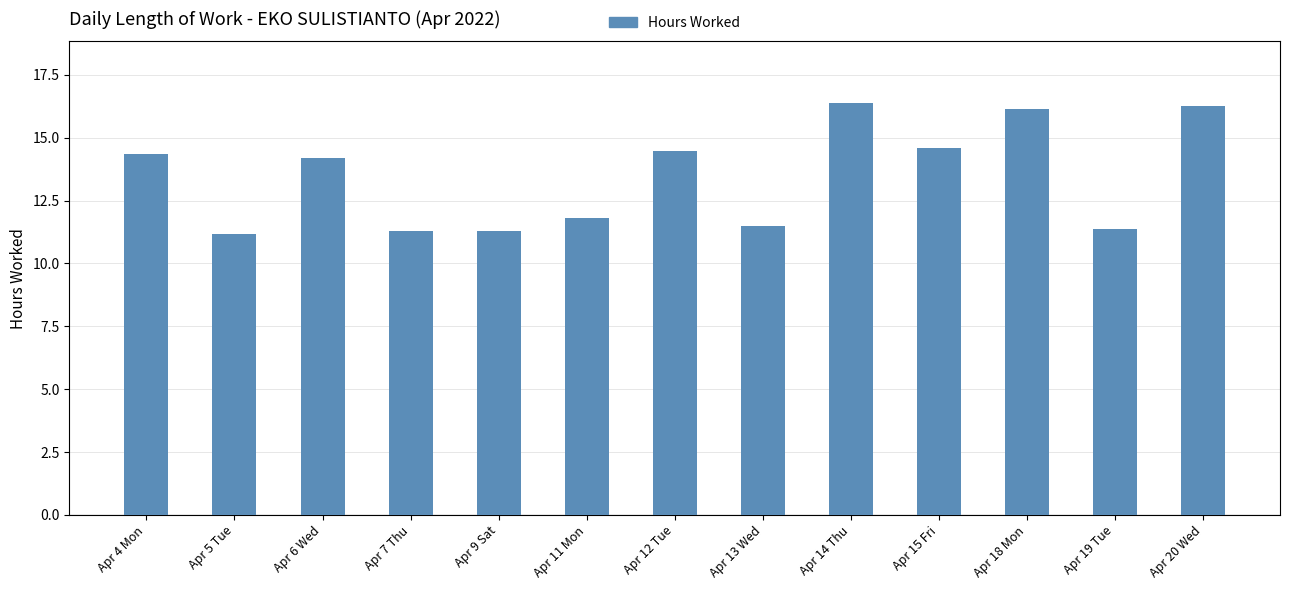

Approximately how many times larger is the value at Apr 7 Thu compared to Apr 12 Tue?

0.8